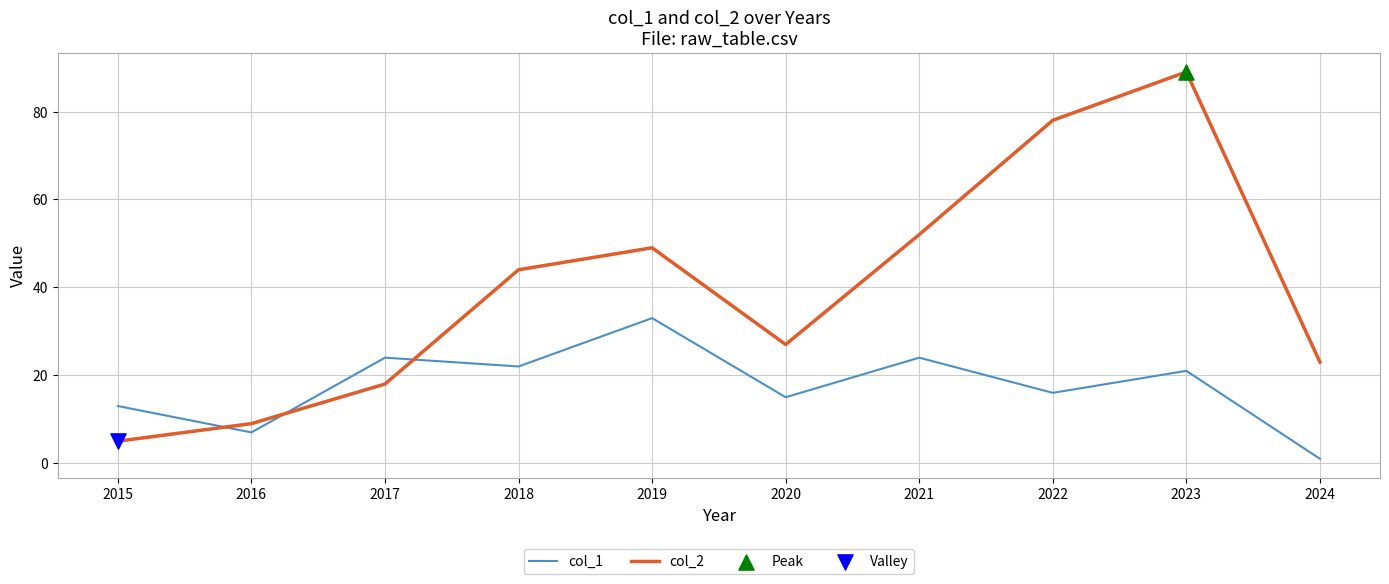

Which series changed the most between 2017 and 2023?

col_2